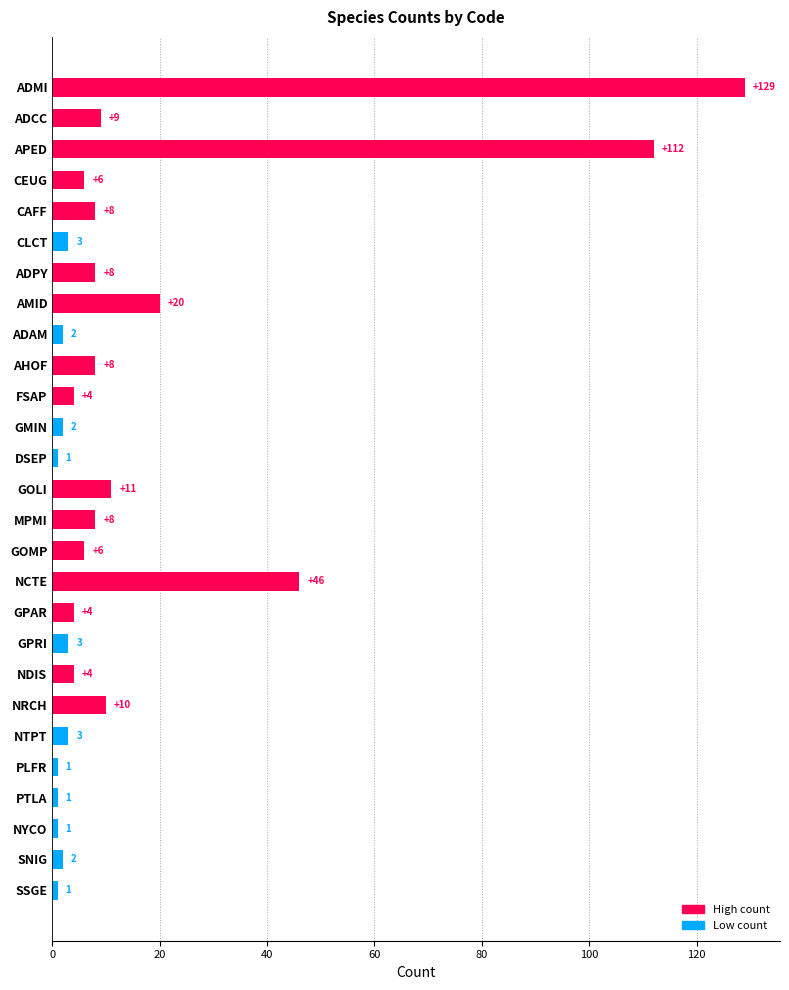

Are the bars horizontal?

Yes